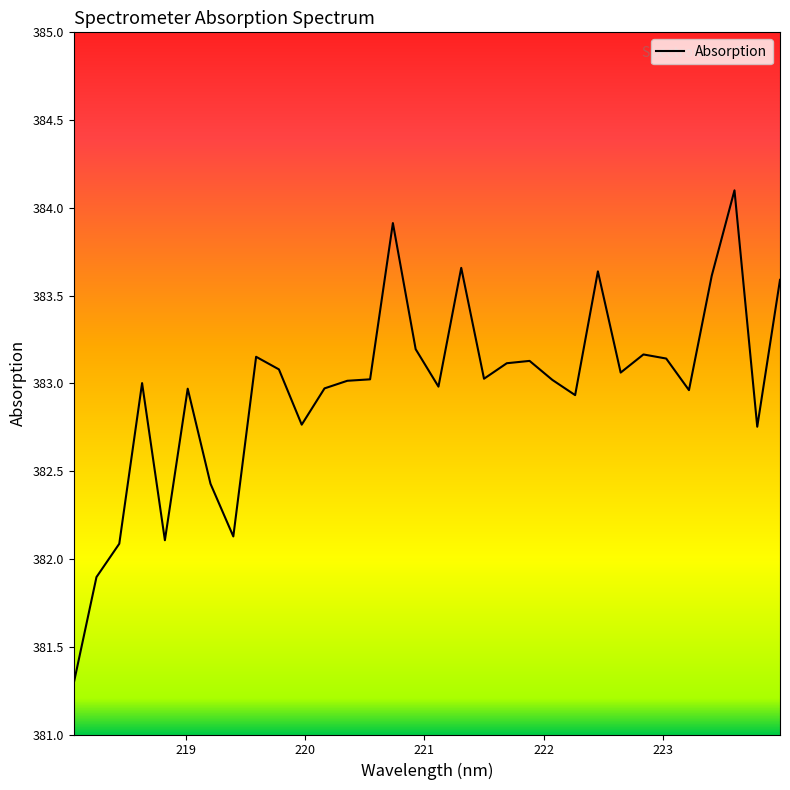

What is the difference between the maximum and minimum values?

2.8